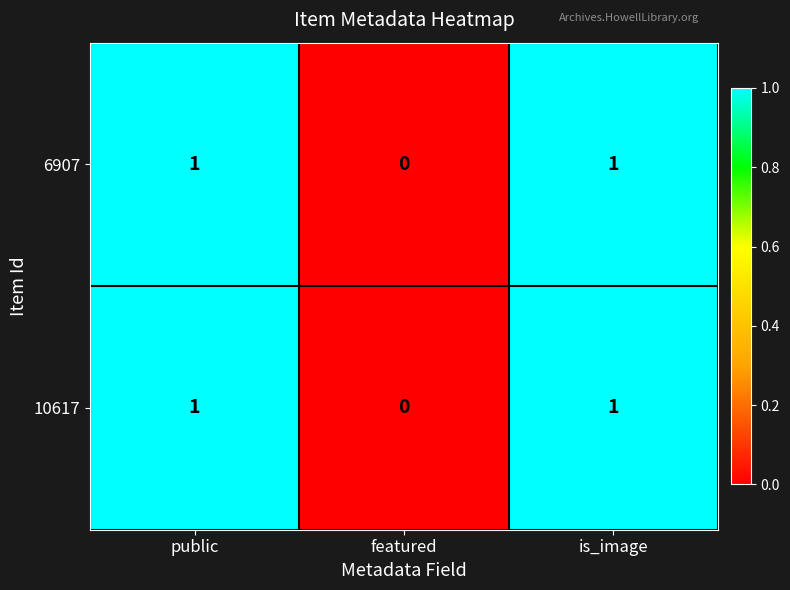

Is the value of 10617 at featured greater than the value of 6907 at public?

No